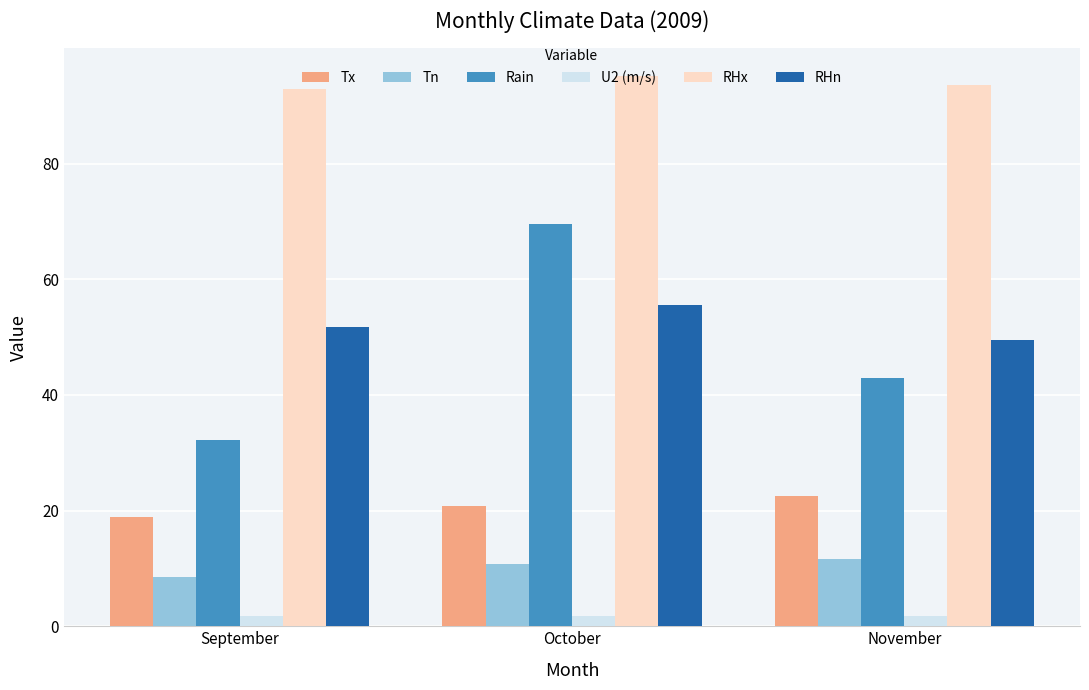

What is the value of the Rain bar at the 2nd from the left?

69.6